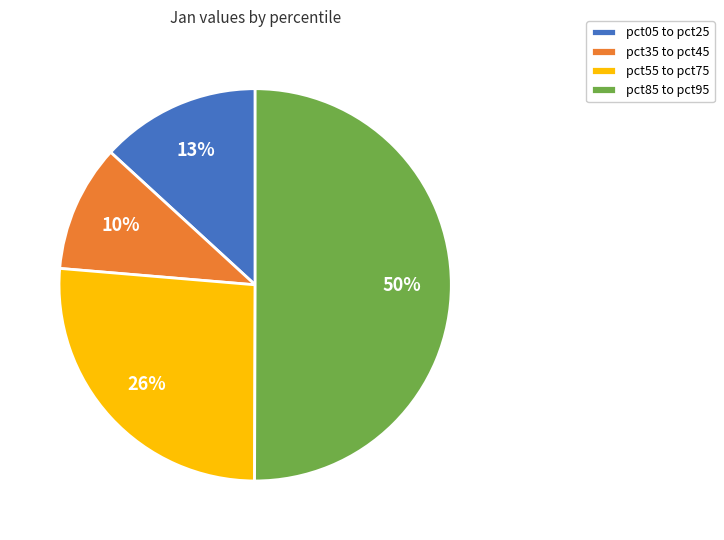

What is the largest slice in the pie chart?

pct85 to pct95